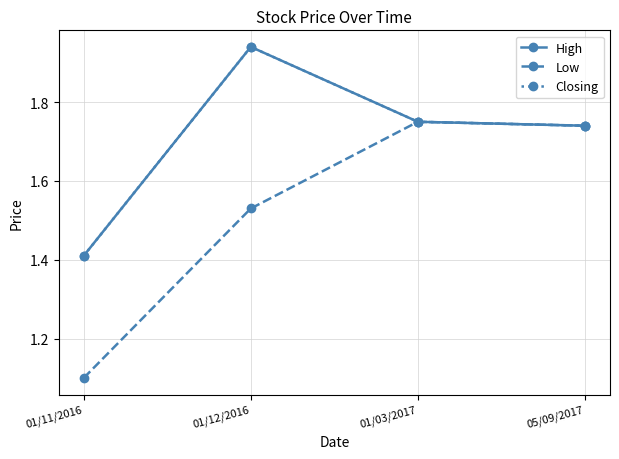

Which series has the largest total across all categories?

High